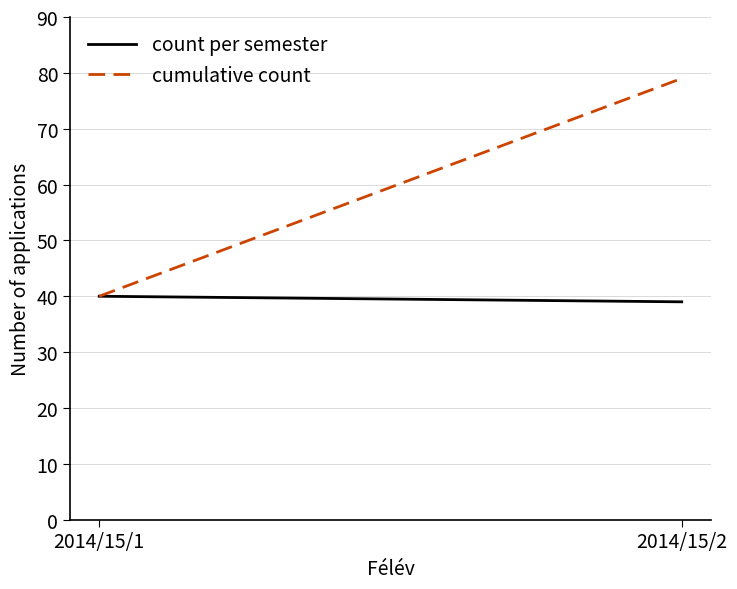

What is the value of the cumulative count point at the 2nd from the left?

79